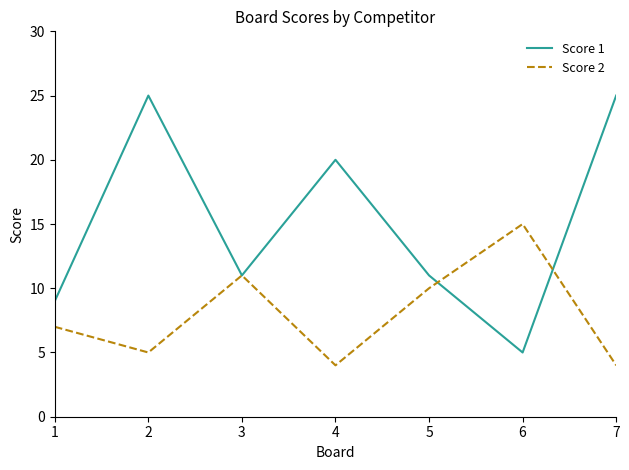

Is it true that Score 1 equals 2 at 6?

False